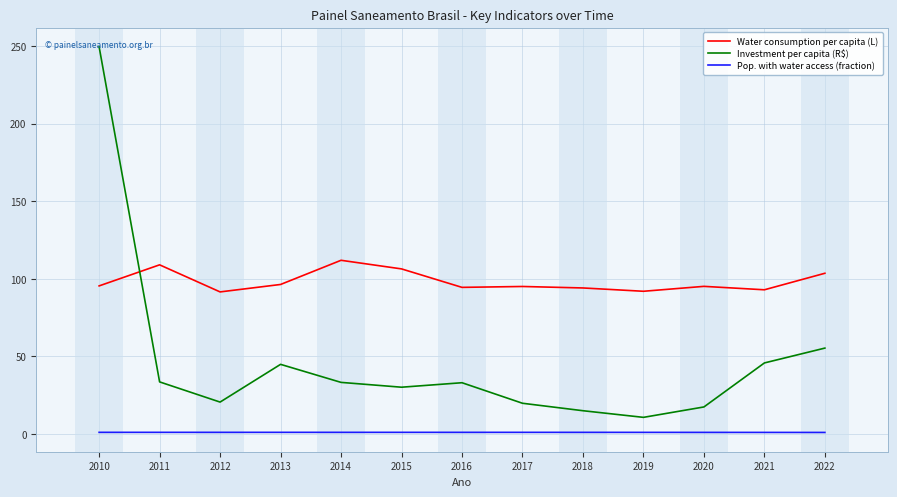

True or false: Investment per capita (R$) and Pop. with water access (fraction) cross at least once.

False